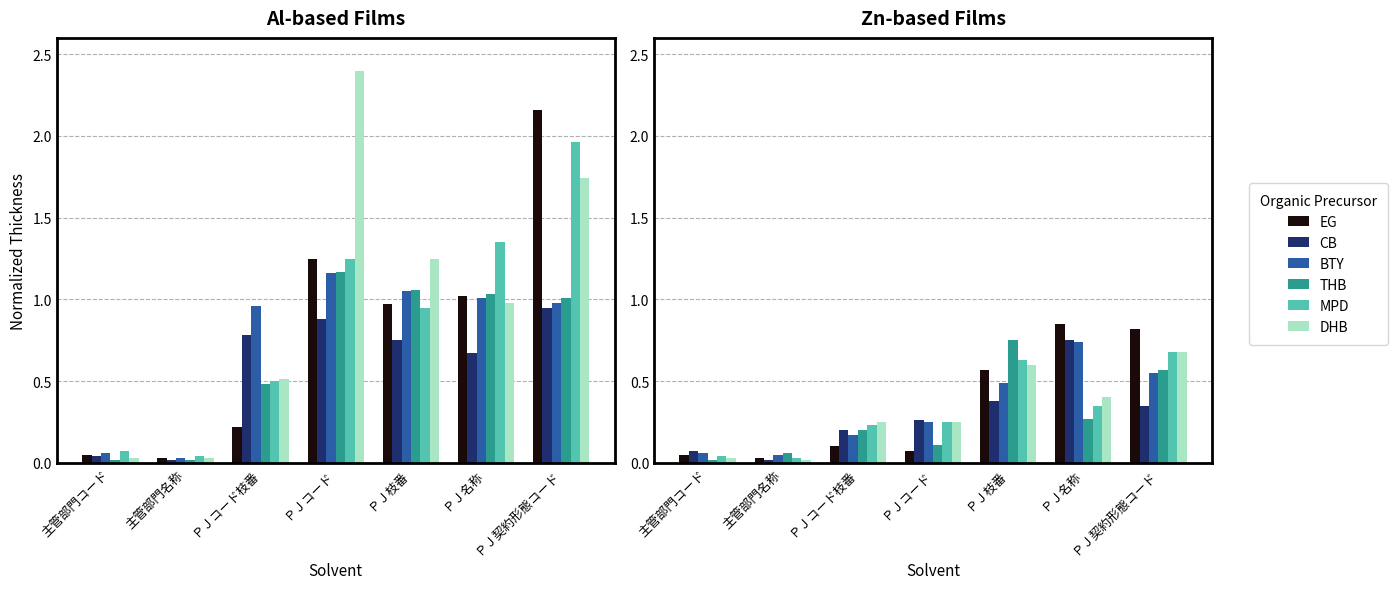

What is the difference between the highest and lowest values at ＰＪ枝番?

0.4